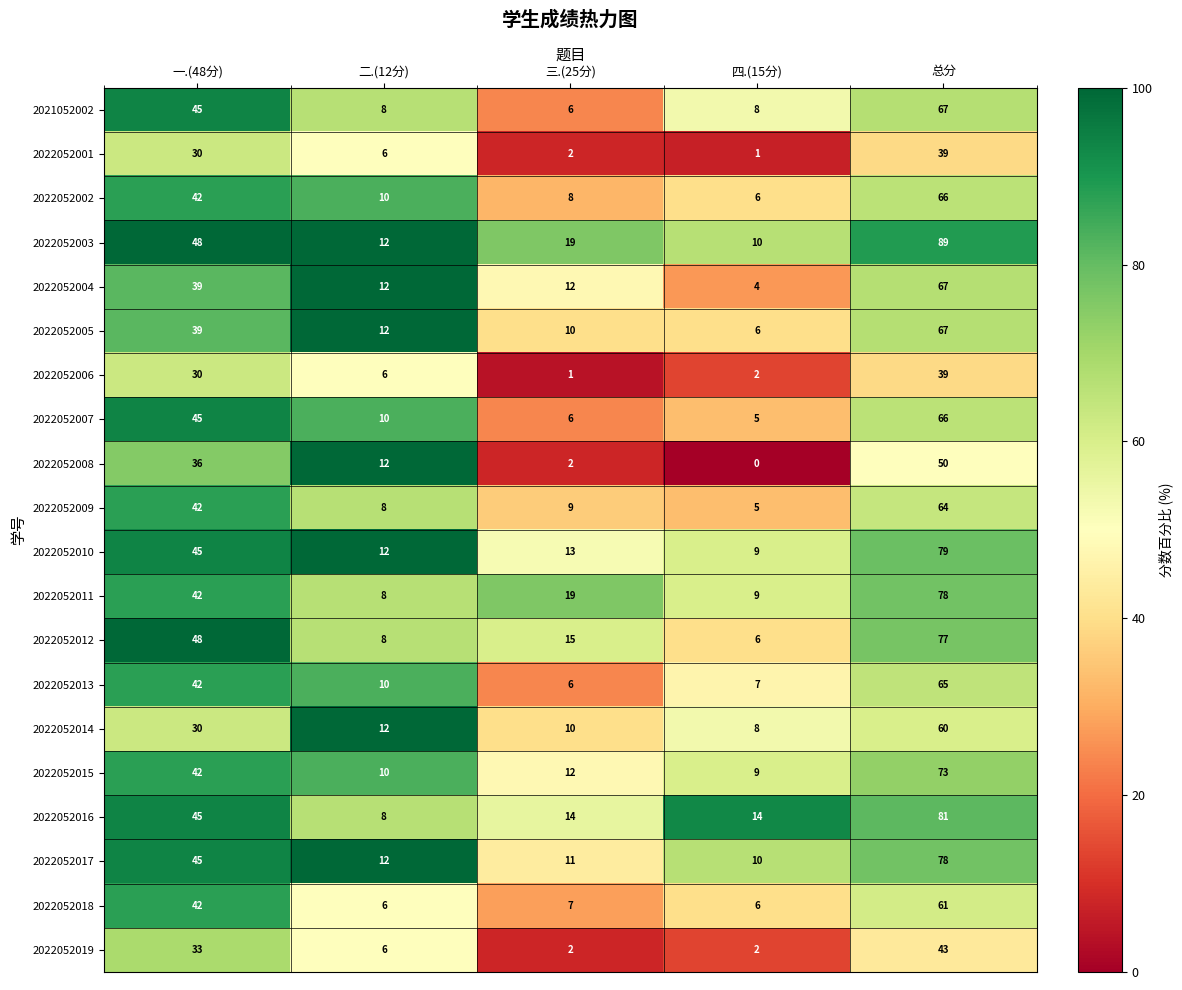

What is the difference between the maximum and minimum values in the 2022052002 series?

60